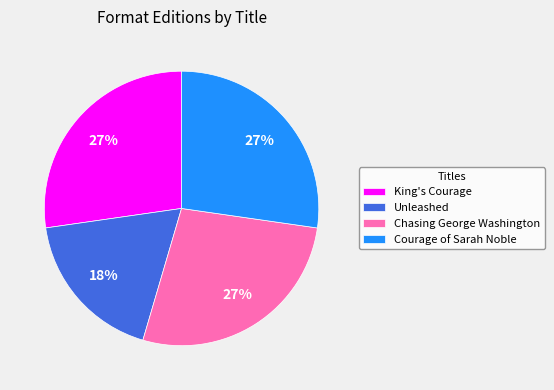

Do King's Courage and Chasing George Washington together represent more than half of the pie?

Yes